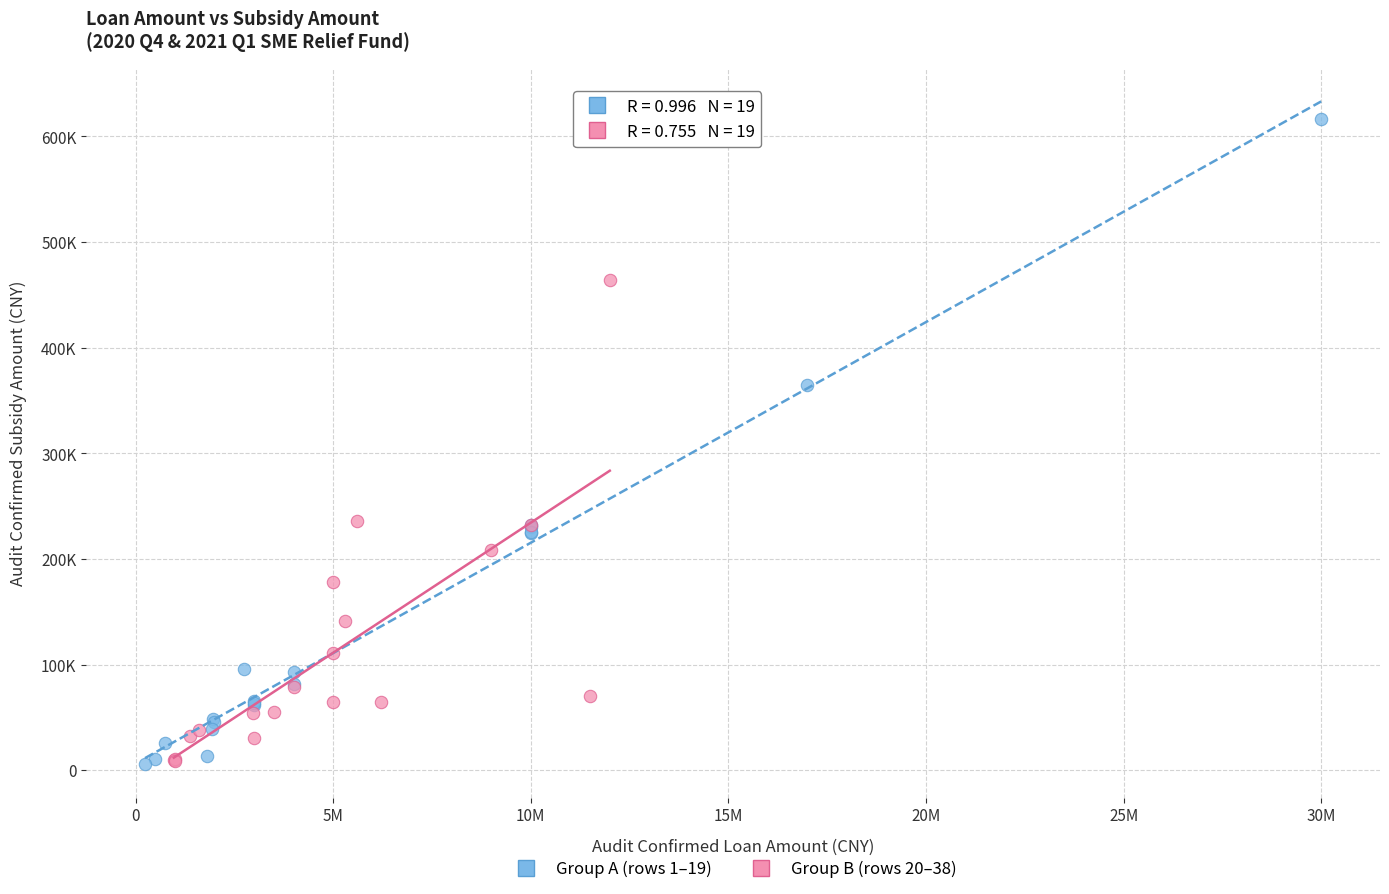

Which series has the largest Y range (max minus min)?

Group A (rows 1–19)